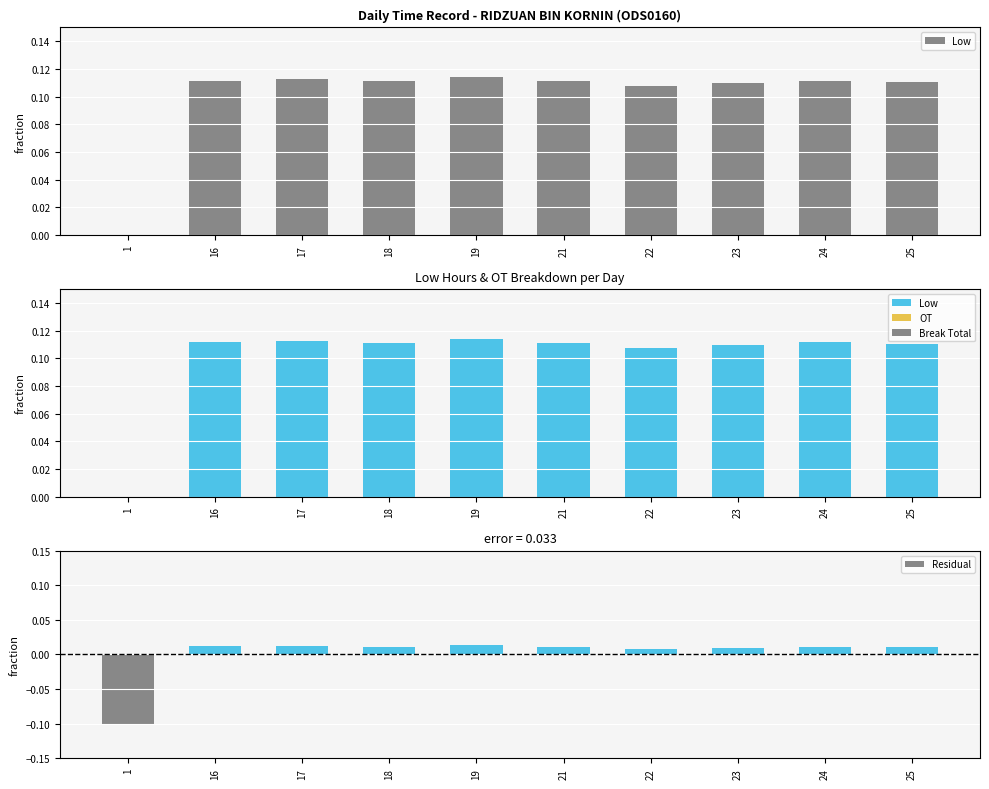

What is the difference between the second highest and minimum values in the Low series?

0.1